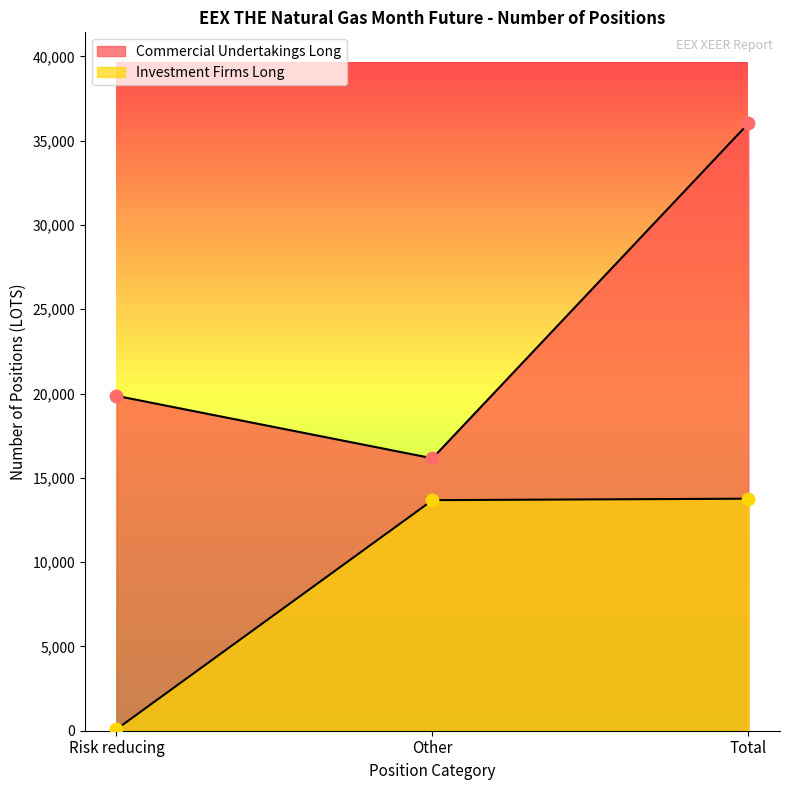

What are all the series names shown in the legend?

Commercial Undertakings Long, Investment Firms Long